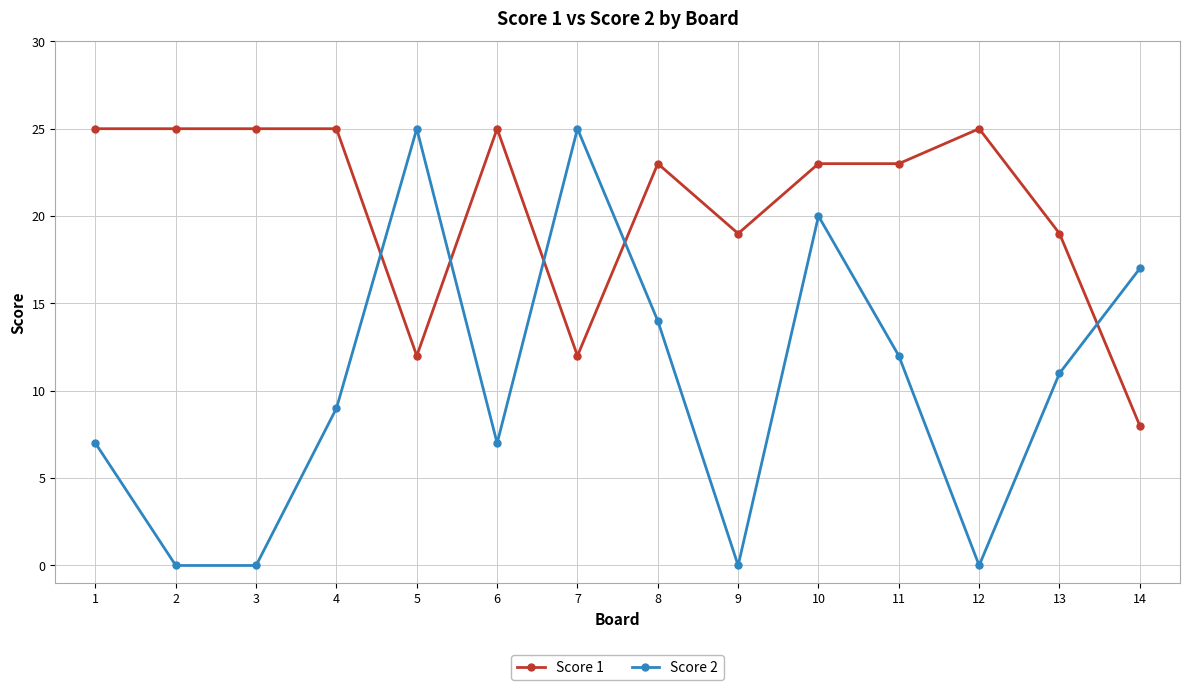

What is the spread (max minus min) of values at 9?

19